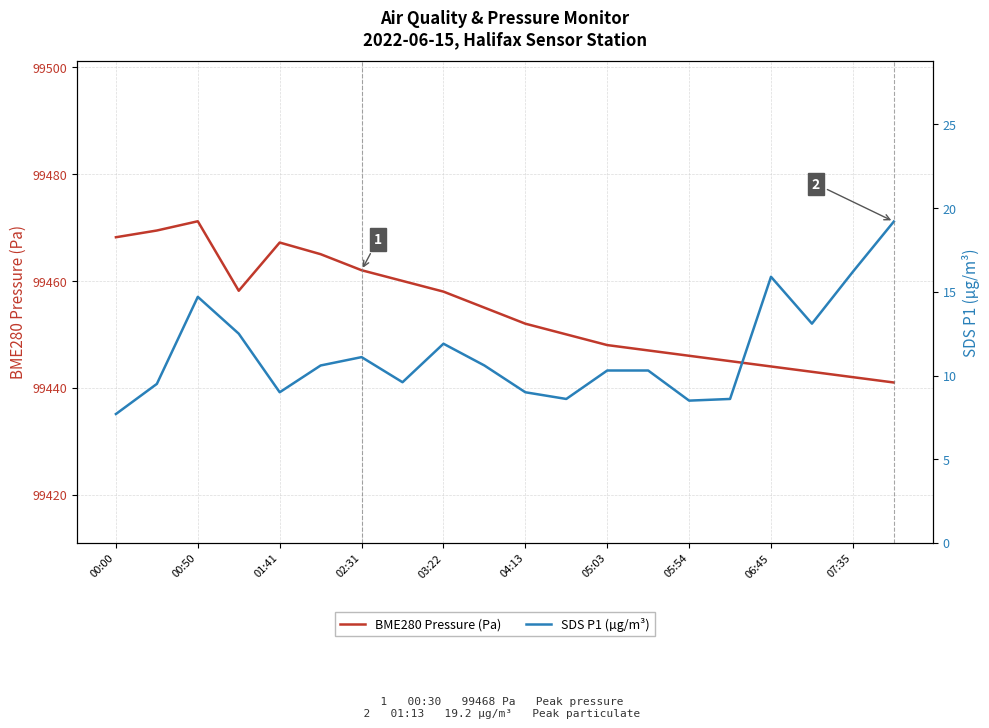

What is the label of the 20th point from the right?

00:00